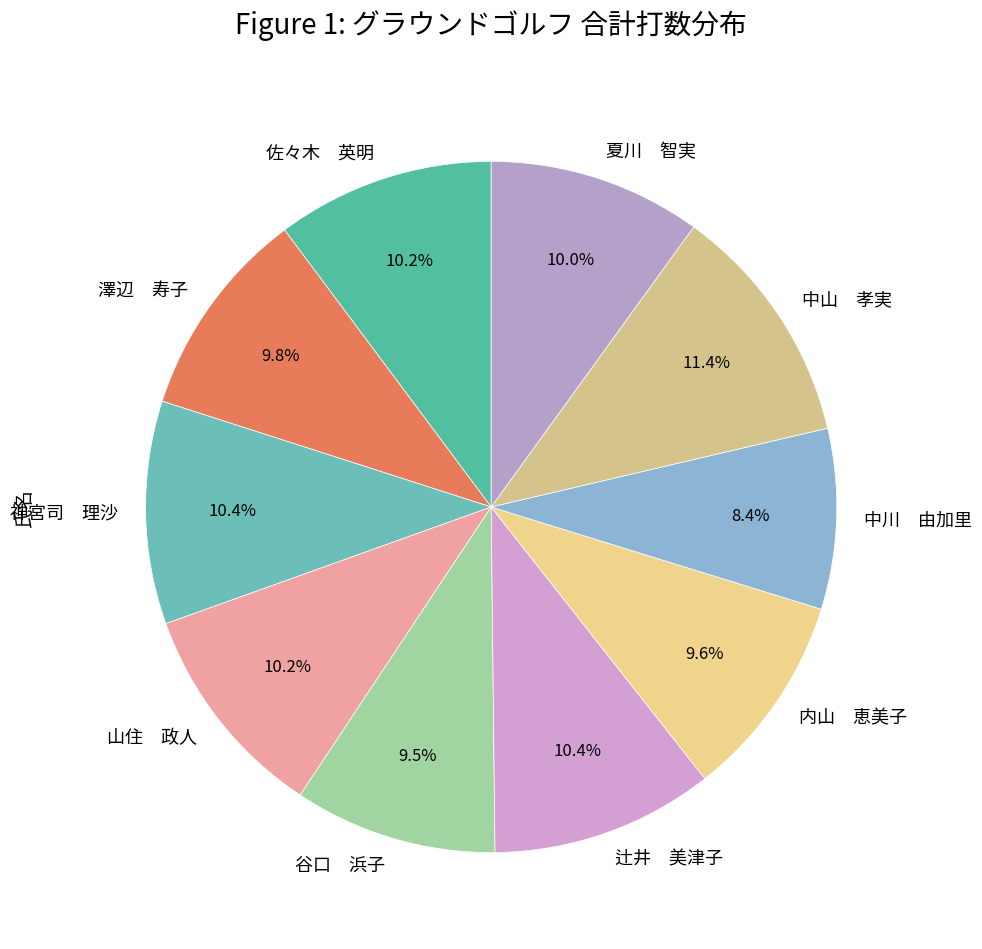

Which slice is the largest?

中山 孝実